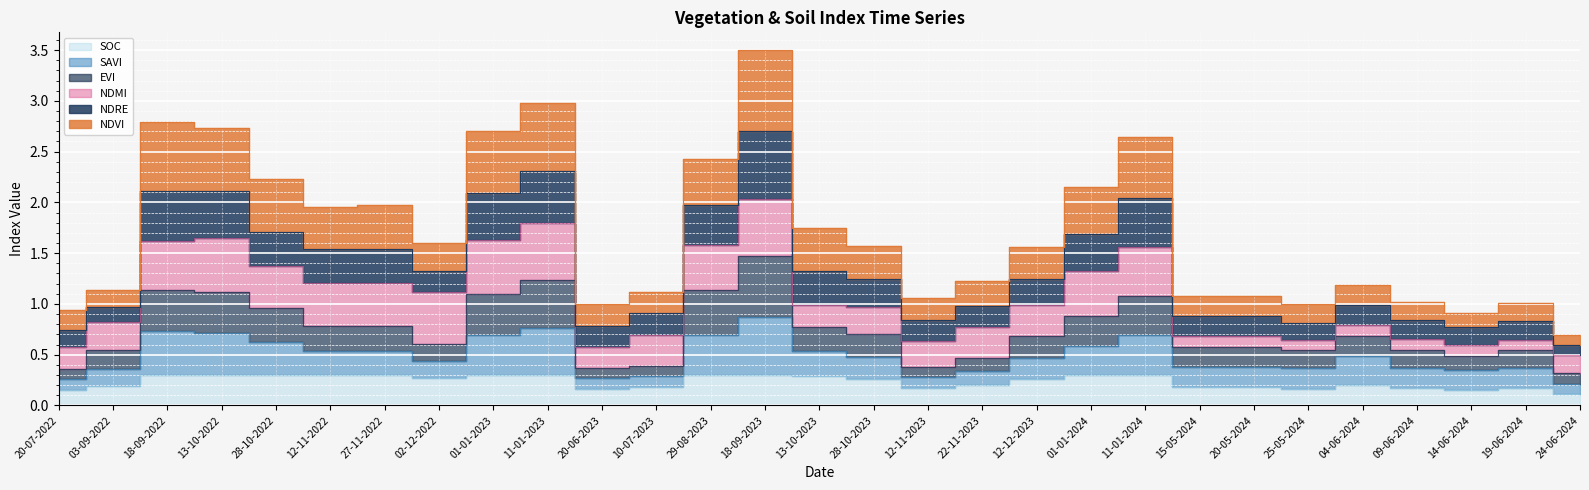

Is the value of soc at 14-06-2024 greater than the value of evi at 22-11-2023?

No